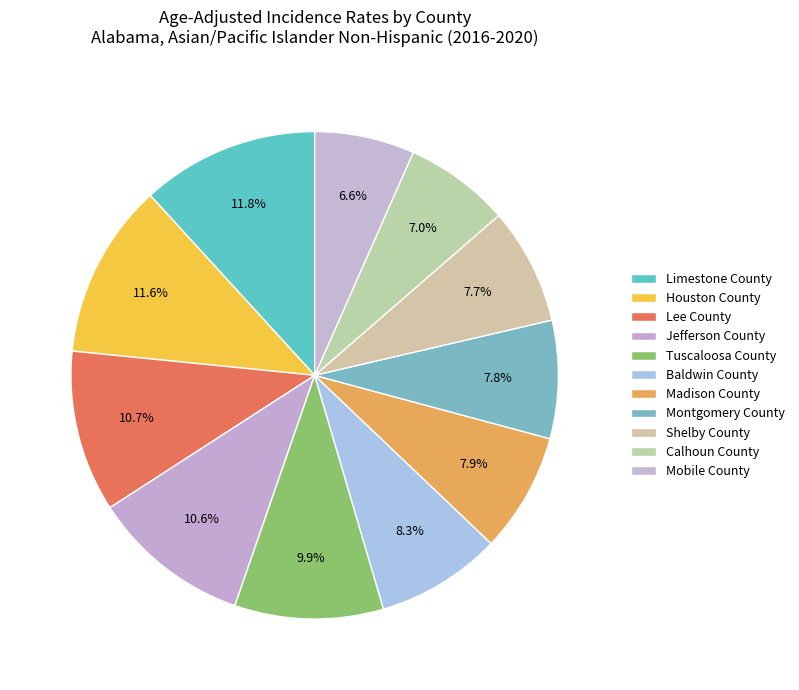

Which slice is the largest?

Limestone County